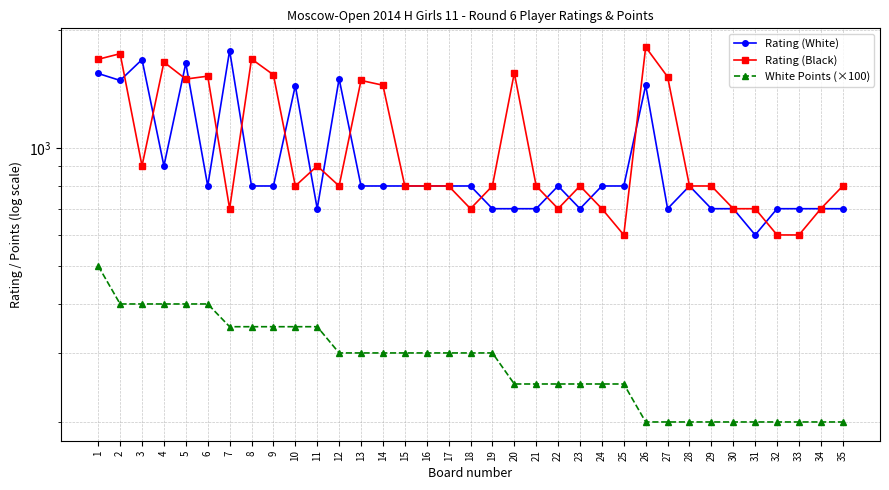

Where does the Rating (Black) series first go above 800?

1